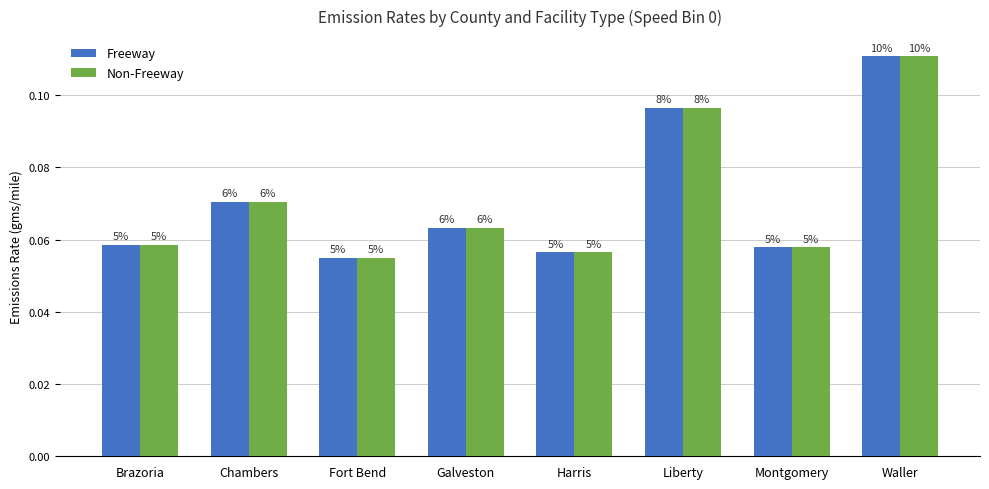

Does the chart contain any negative values?

No